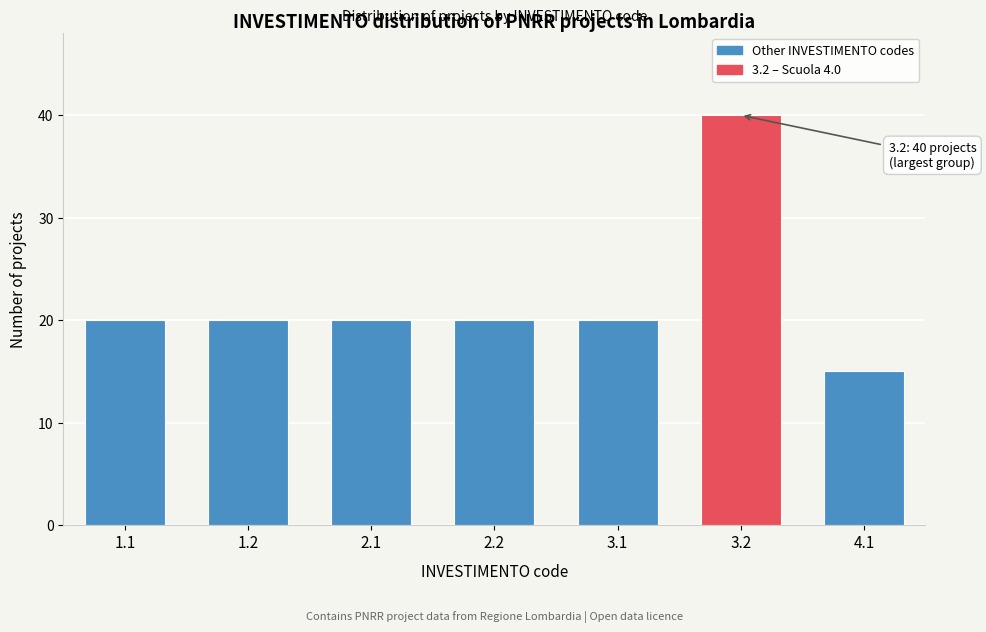

Reading right to left, list all the values displayed in this chart.

15	40	20	20	20	20	20